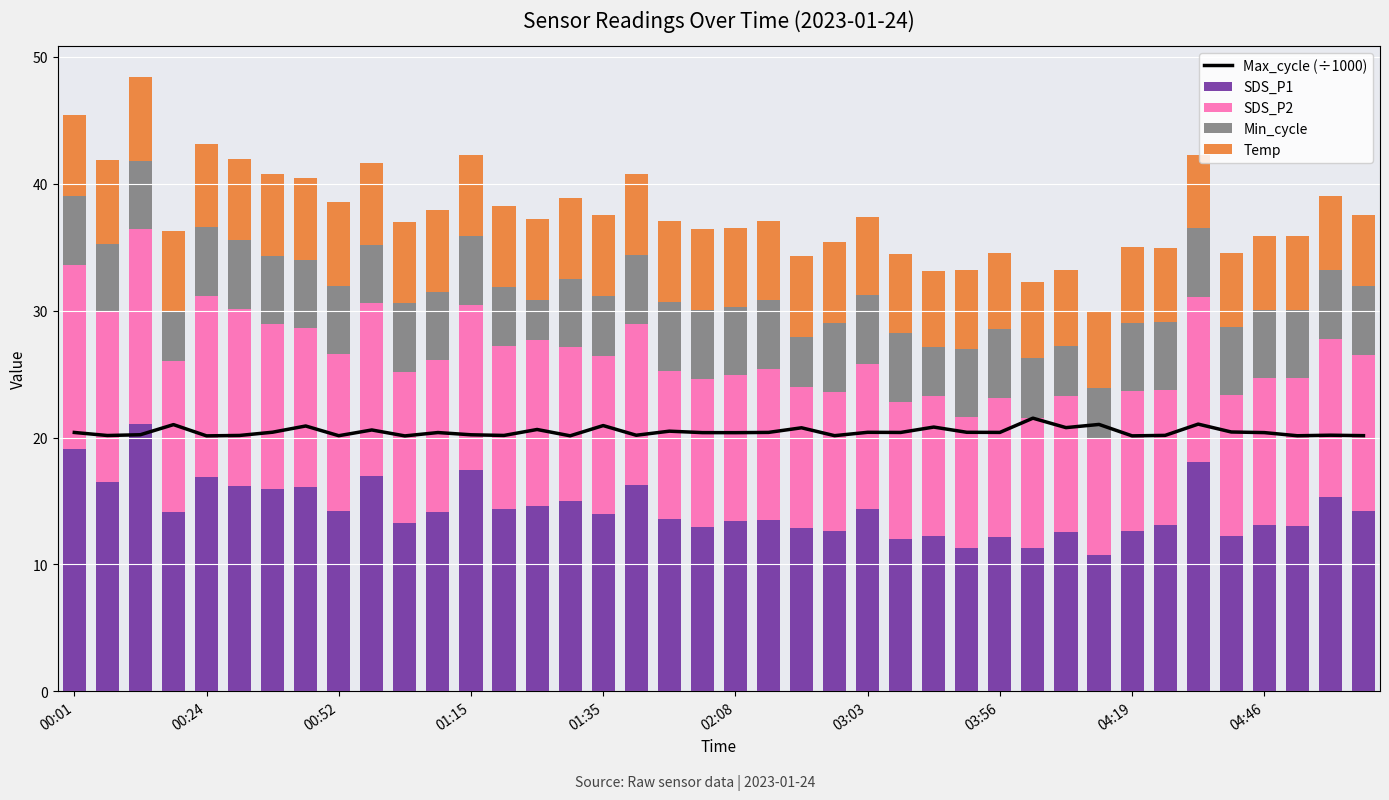

Which series has the largest range (max minus min)?

SDS_P1